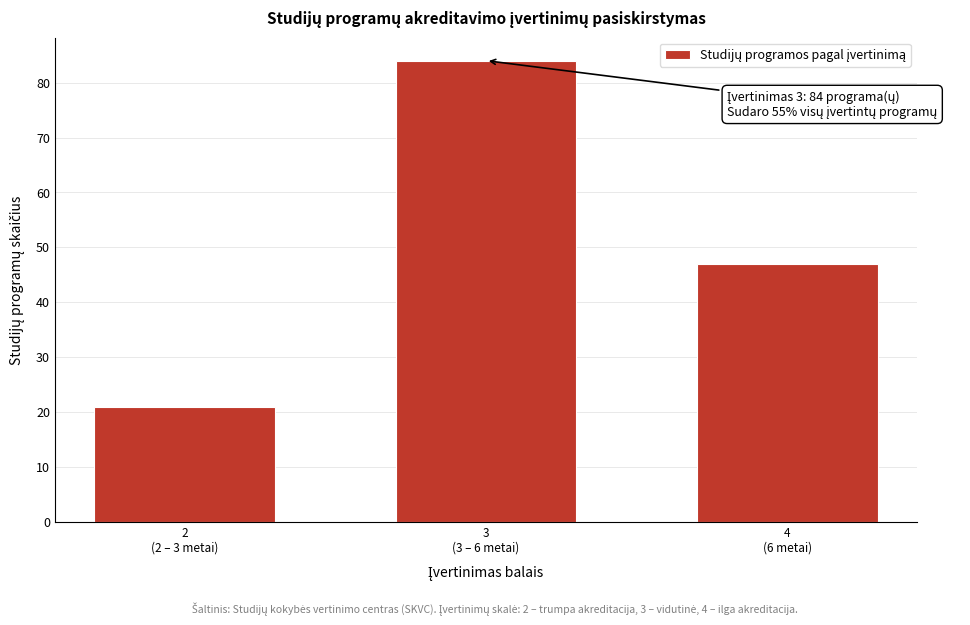

Reading left to right, extract all data points from this chart.

21	84	47